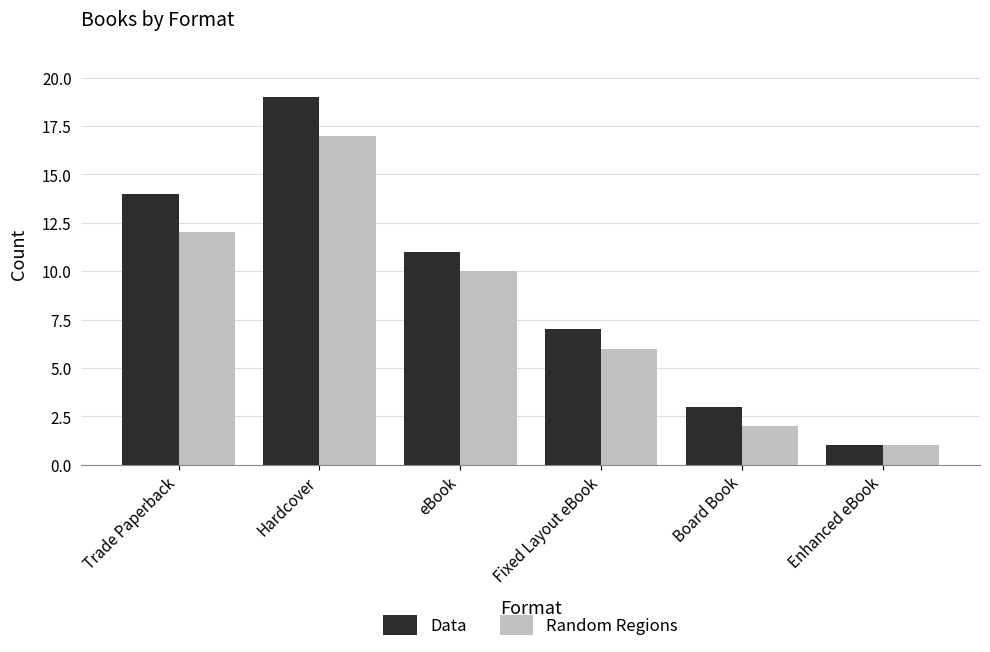

Reading left to right, list all the values displayed in this chart.

Data: 14	19	11	7	3	1
Random Regions: 12	17	10	6	2	1